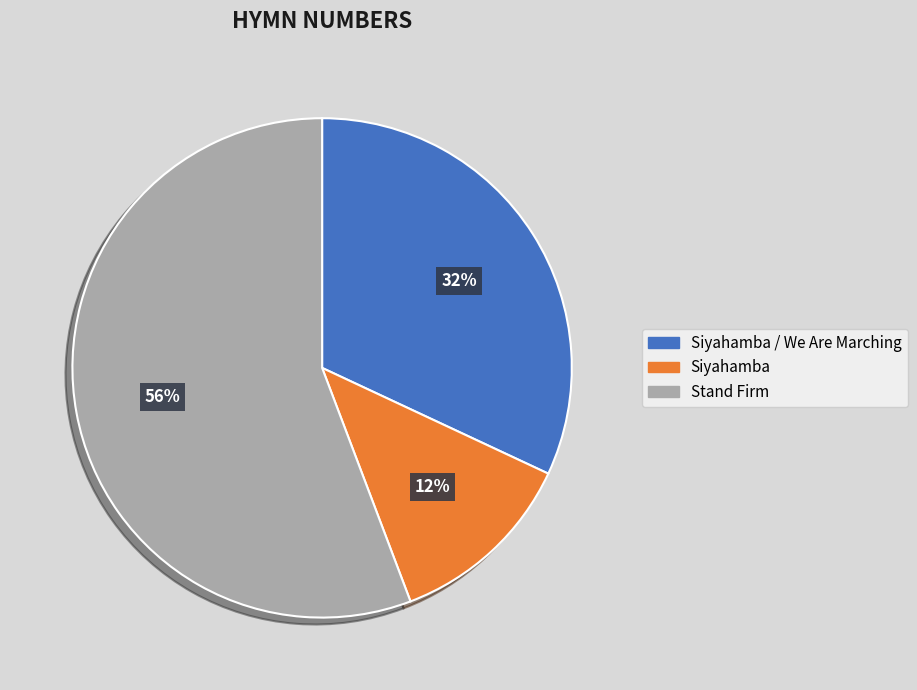

To the nearest percent, what percentage of the pie is Siyahamba?

12%